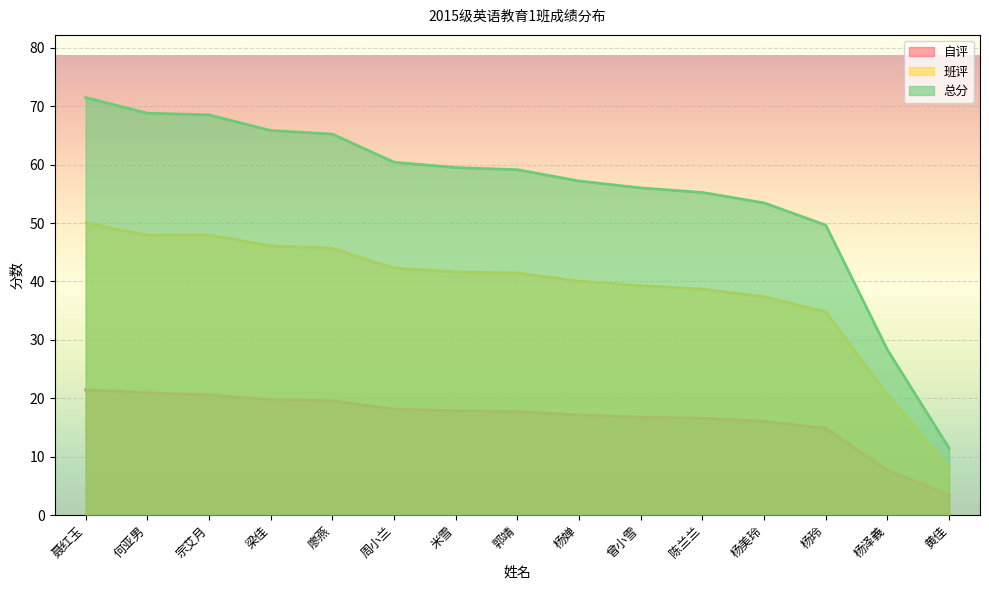

What is the difference between the 班评 values at 陈兰兰 and 宗艾月?

9.3